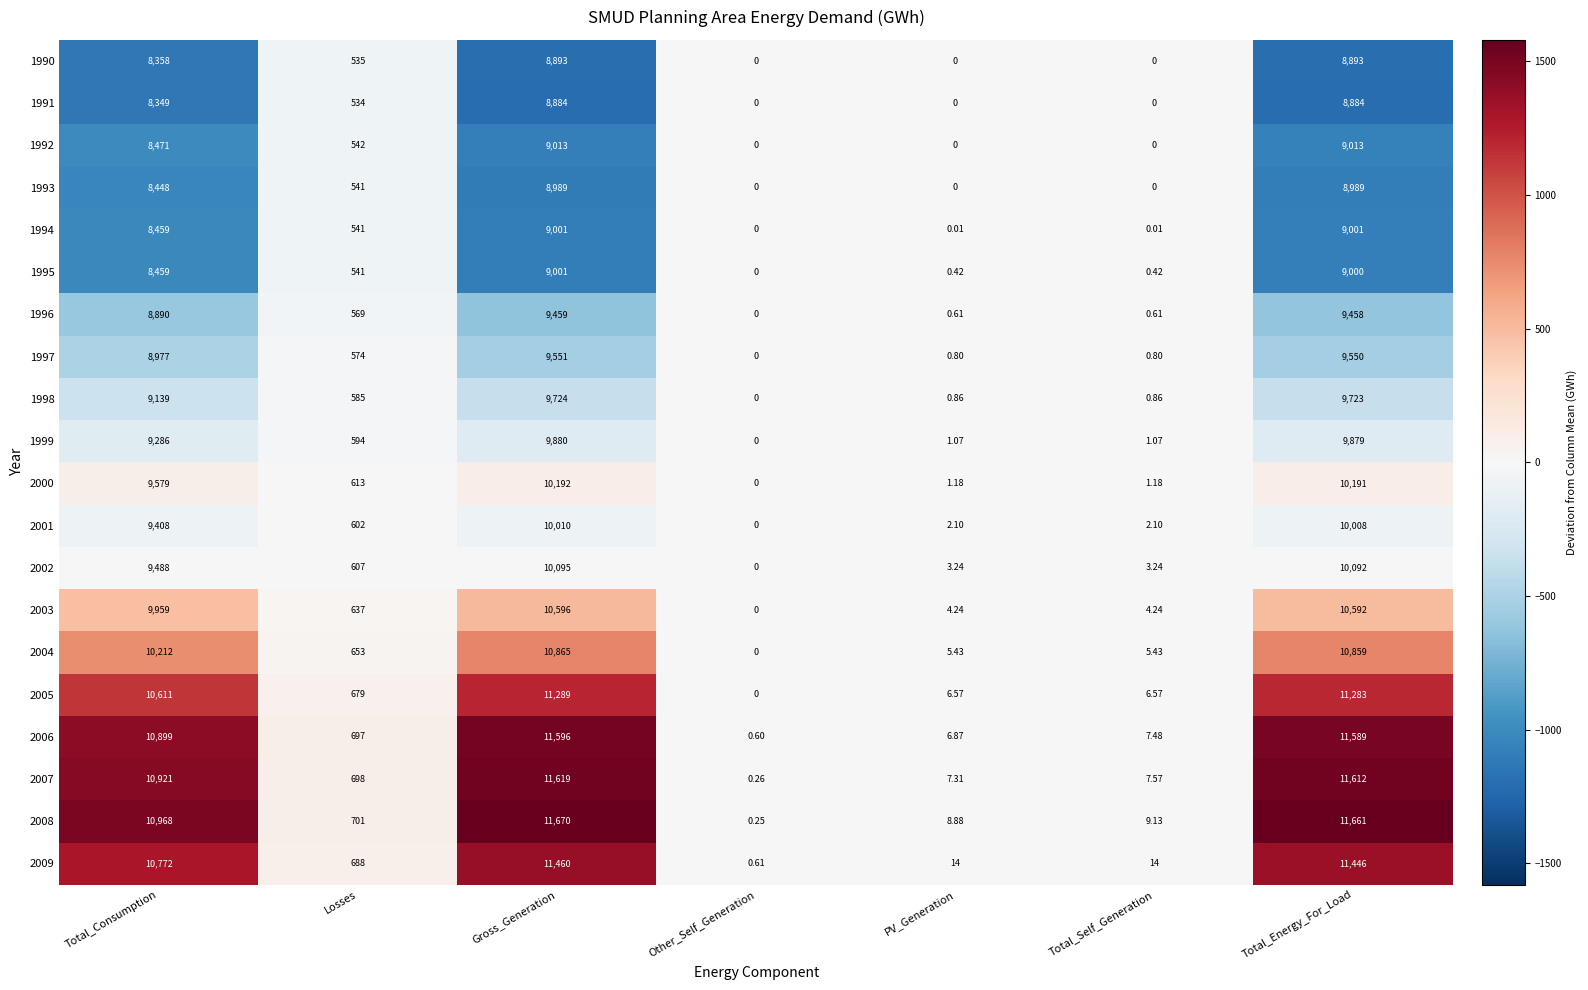

Is the value of 1995 at Total_Energy_For_Load greater than the value of 2005 at Total_Consumption?

No